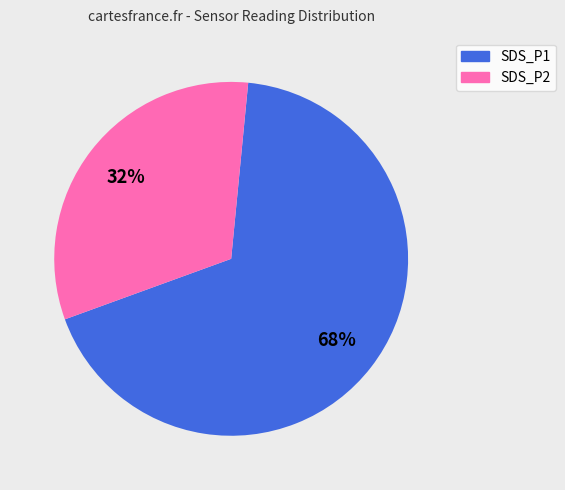

What percentage is the SDS_P2 slice, to the nearest percent?

32%